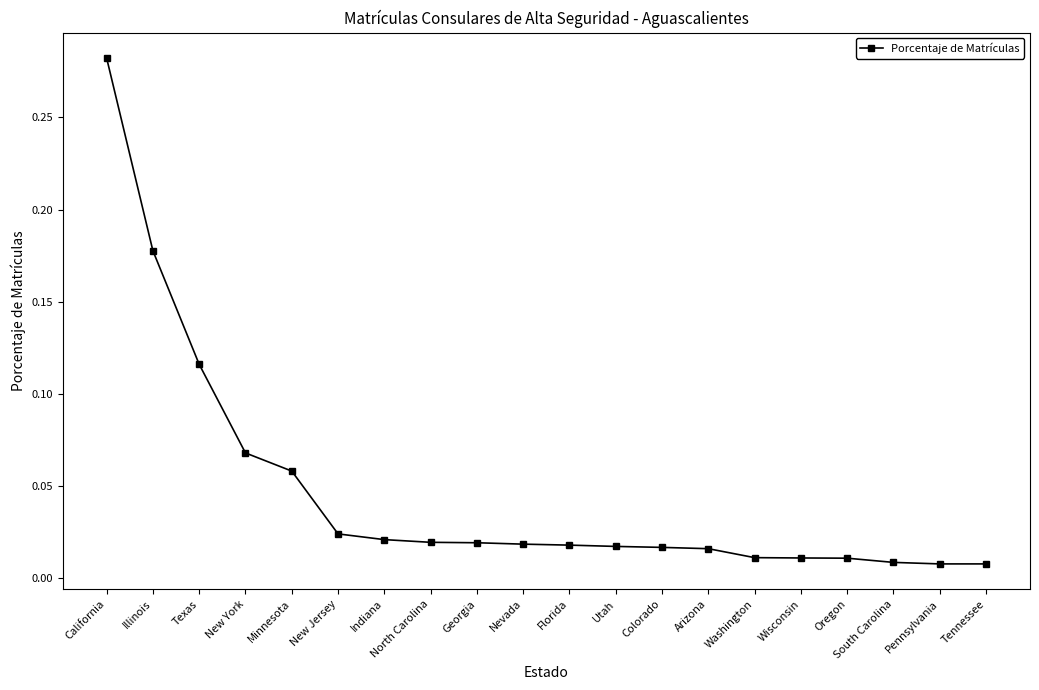

The value at New York is 0.0. True or false?

False